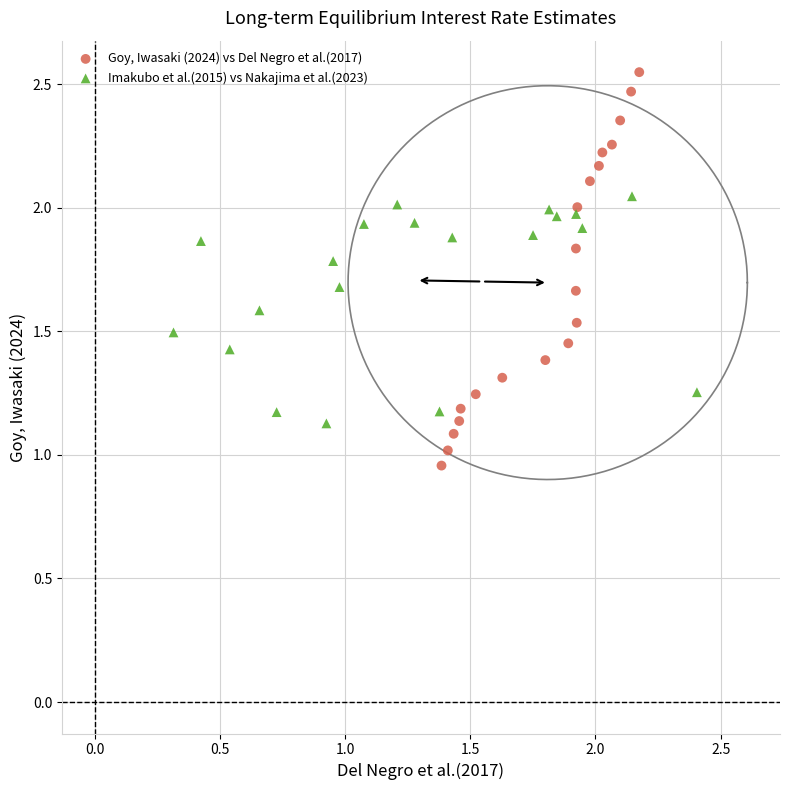

Which series contains the highest Y value?

Goy, Iwasaki (2024) vs Del Negro et al.(2017)